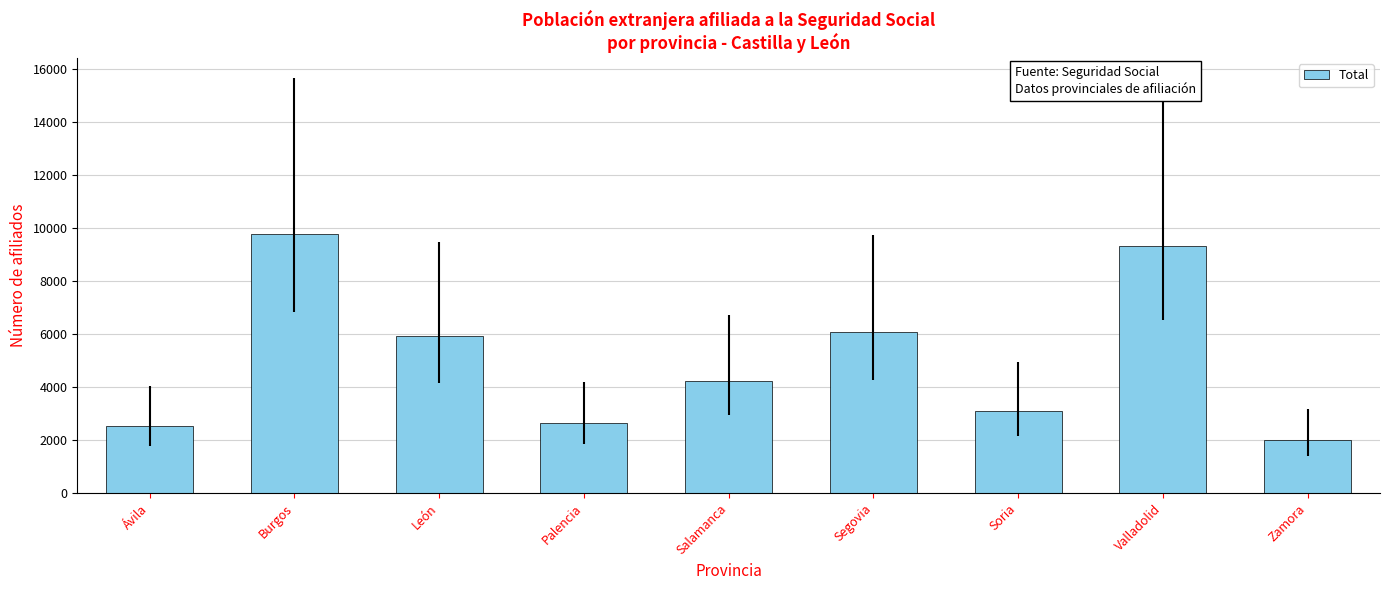

Reading right to left, what are all the values shown in this chart?

Zamora=1982	Valladolid=9312	Soria=3082	Segovia=6091	Salamanca=4209	Palencia=2623	León=5917	Burgos=9775	Ávila=2527